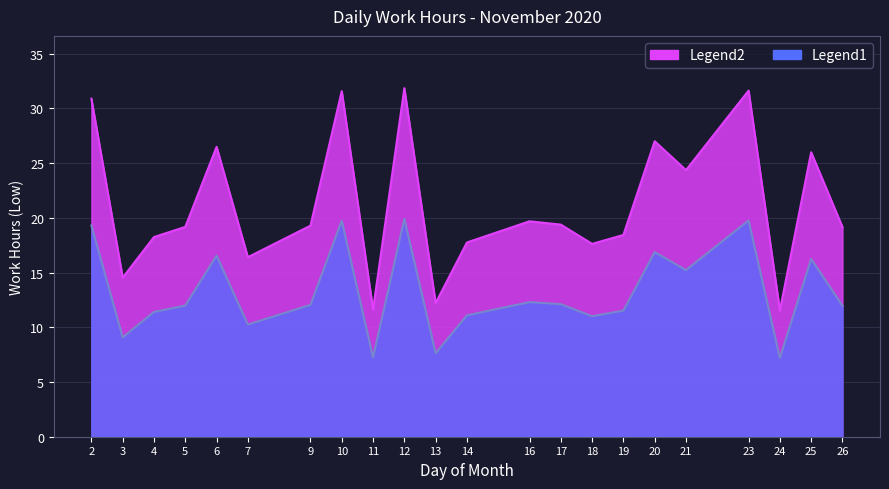

How many lines are shown in the chart?

1